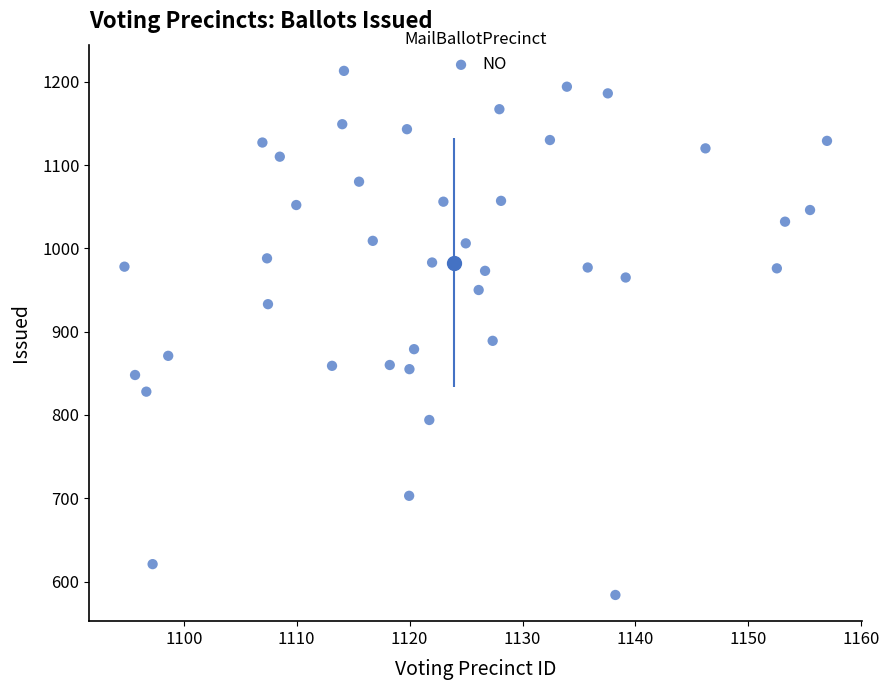

What is the range of Y values (max minus min)?

629